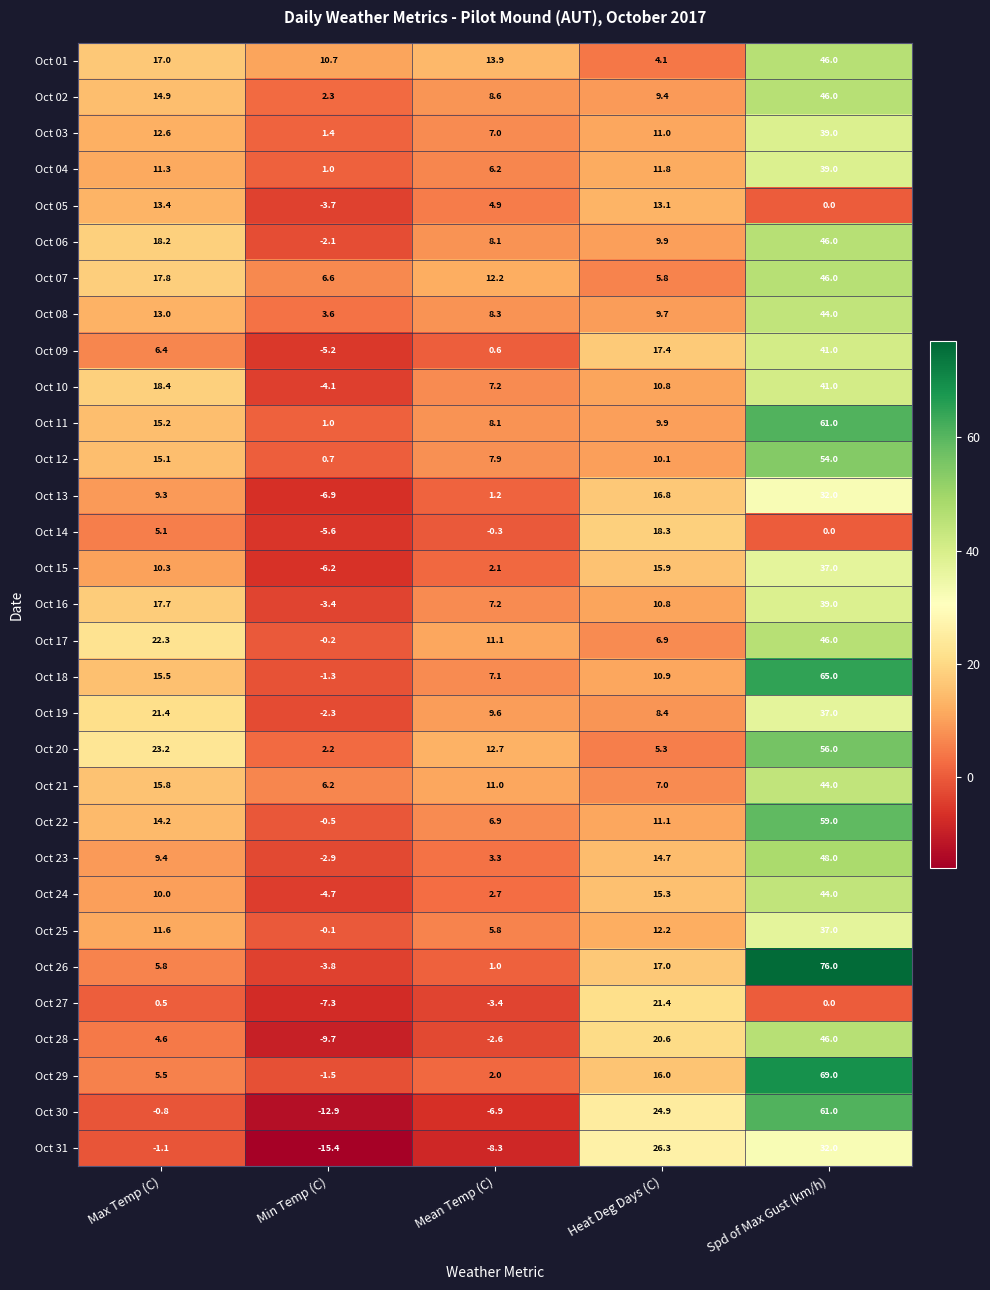

What is the difference between the second highest and second lowest values in the Oct 19 series?

13.0